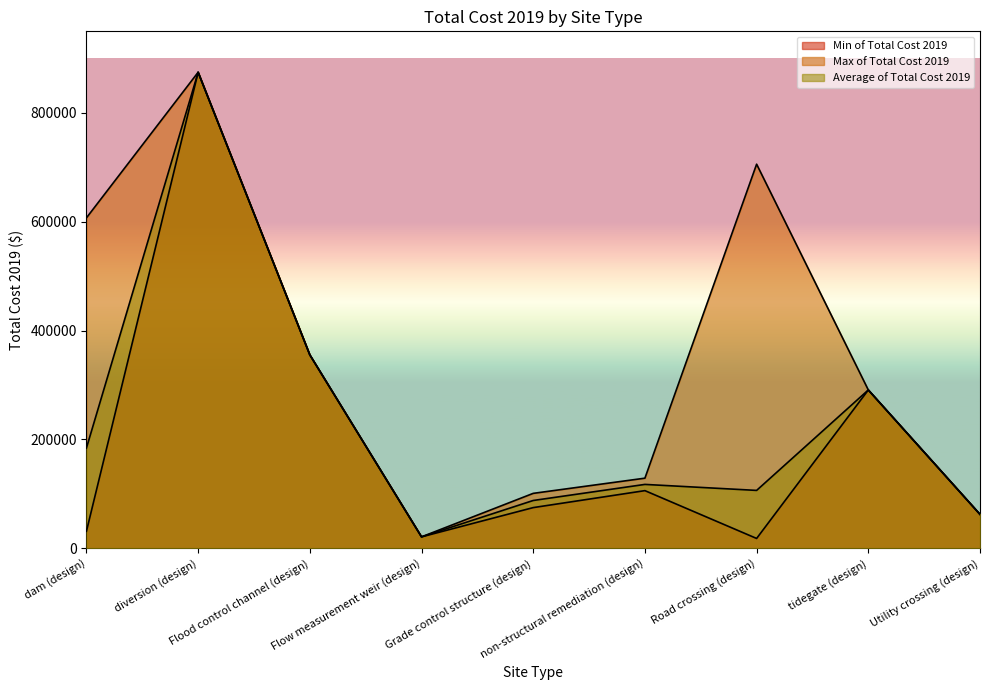

How many values in the Min of Total Cost 2019 series are below 74728?

4